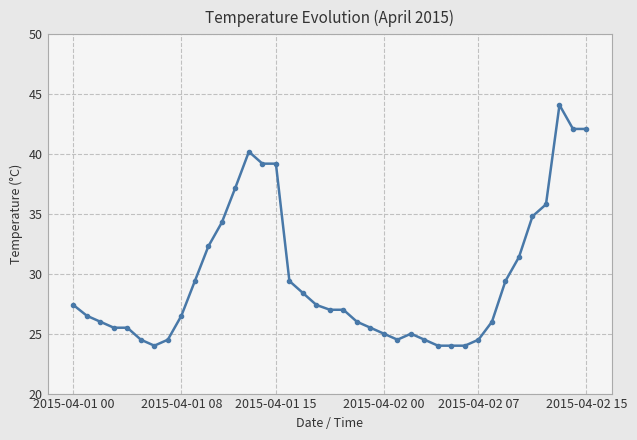

True or false: there are more than 1 points higher than both neighbors.

True